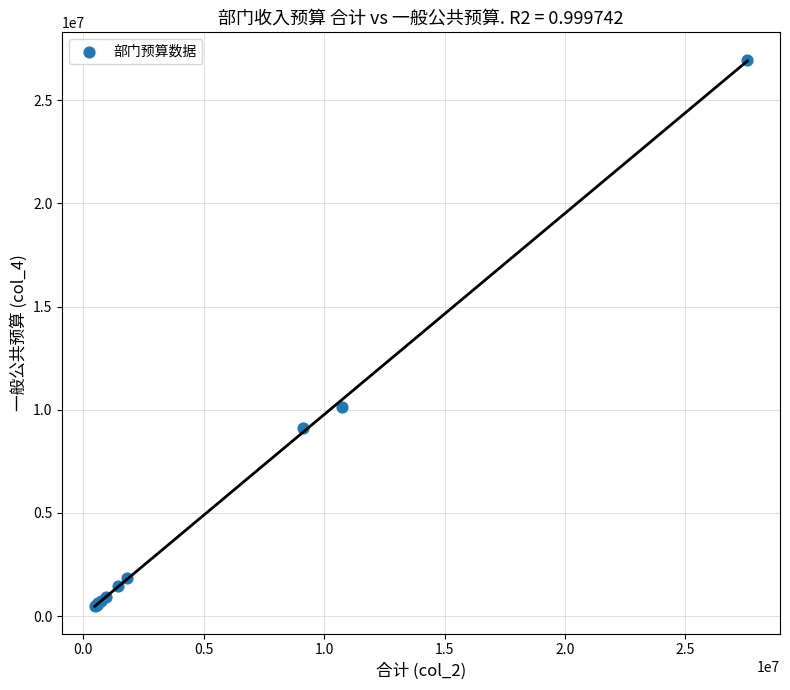

What Y value in the scatter plot is closest to 13724084?

10125455.4